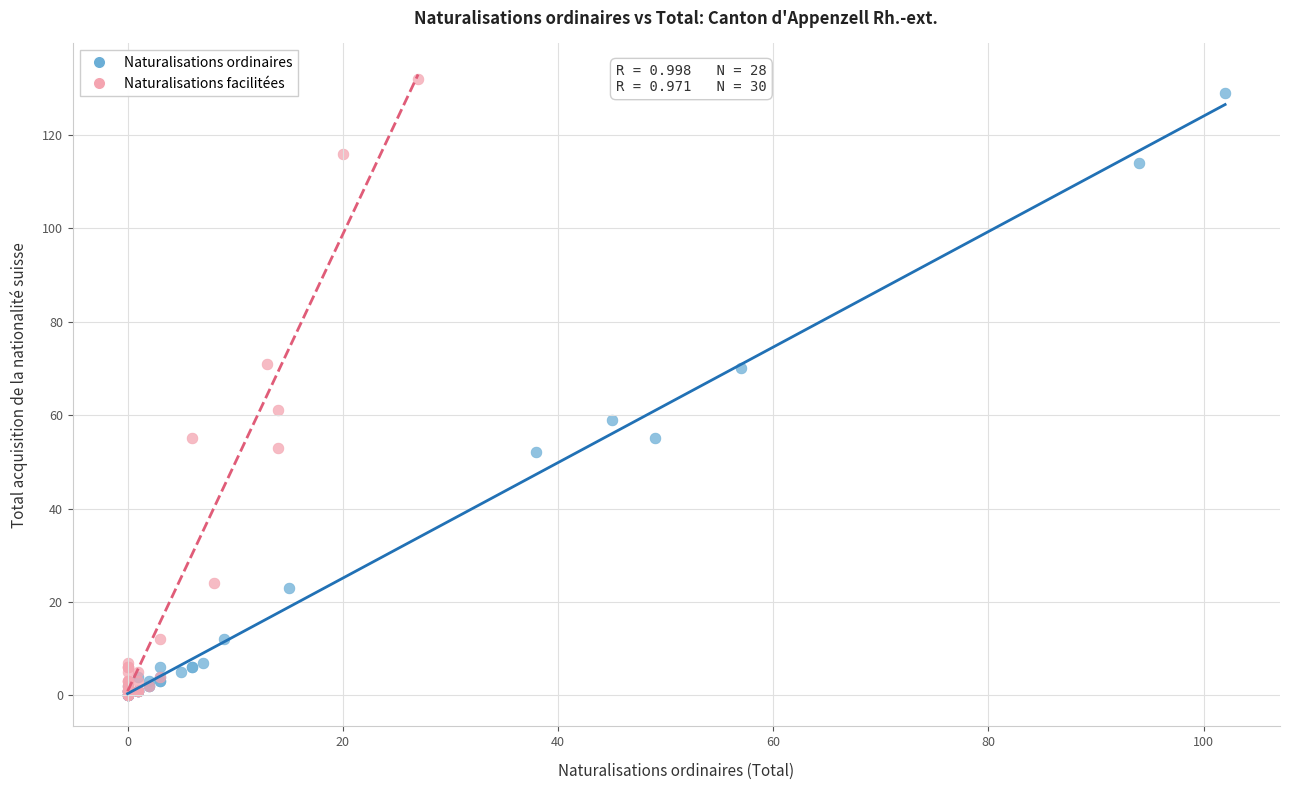

Which series has the widest spread of Y values?

Naturalisations facilitées